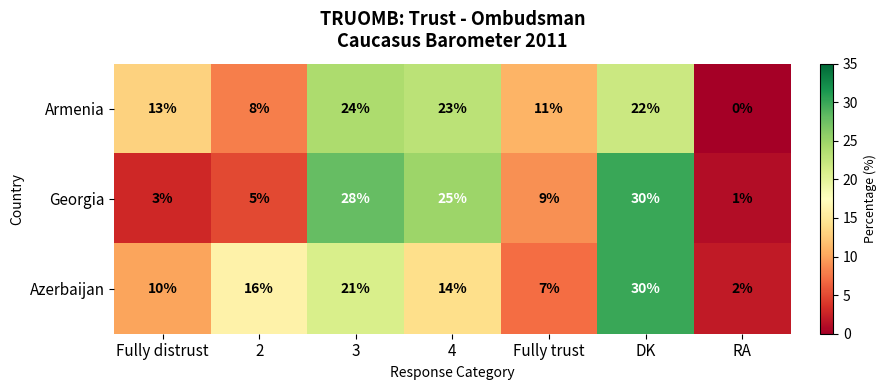

Is it true that Armenia equals -10 at RA?

False